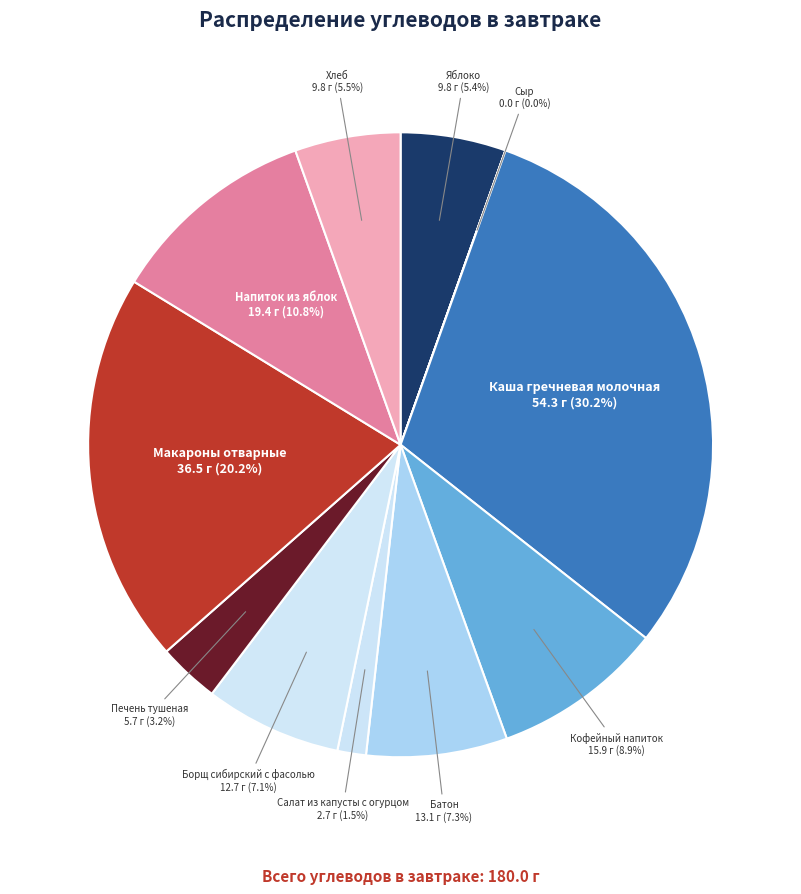

Which slice is the smallest?

Сыр